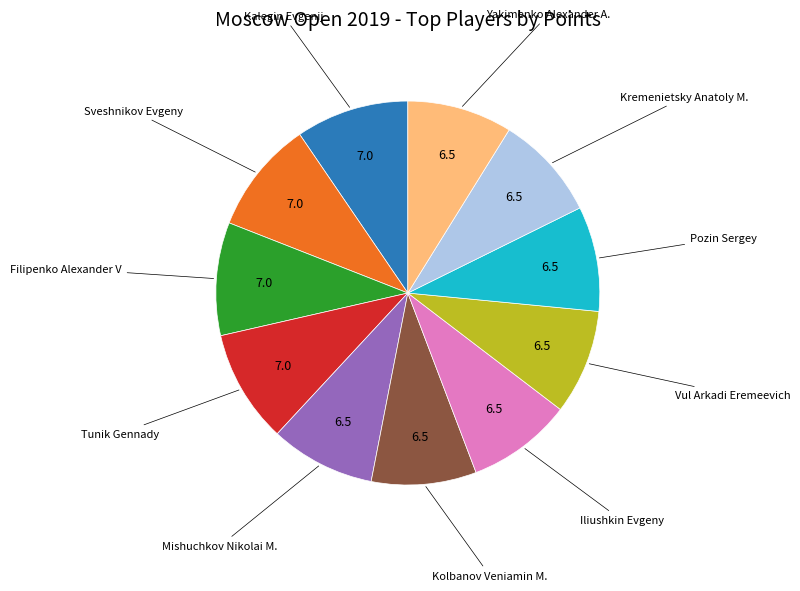

Is there a majority slice in this chart?

No